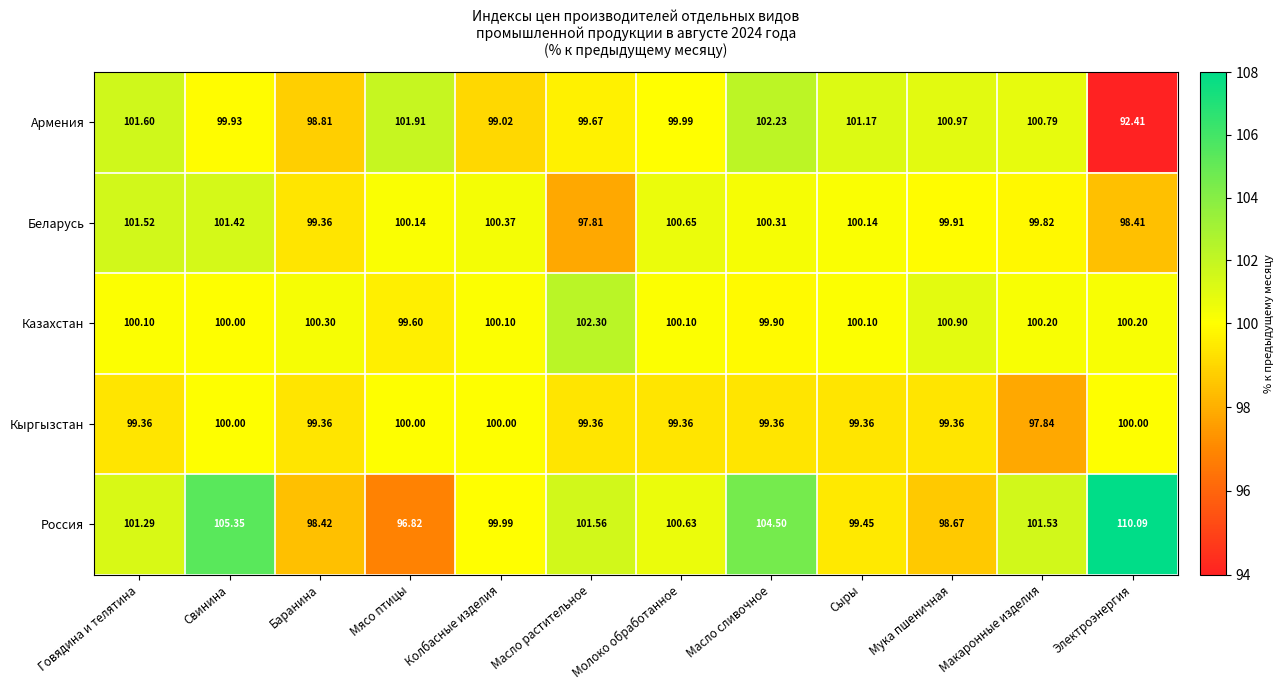

Which series has the largest total across all categories?

Россия